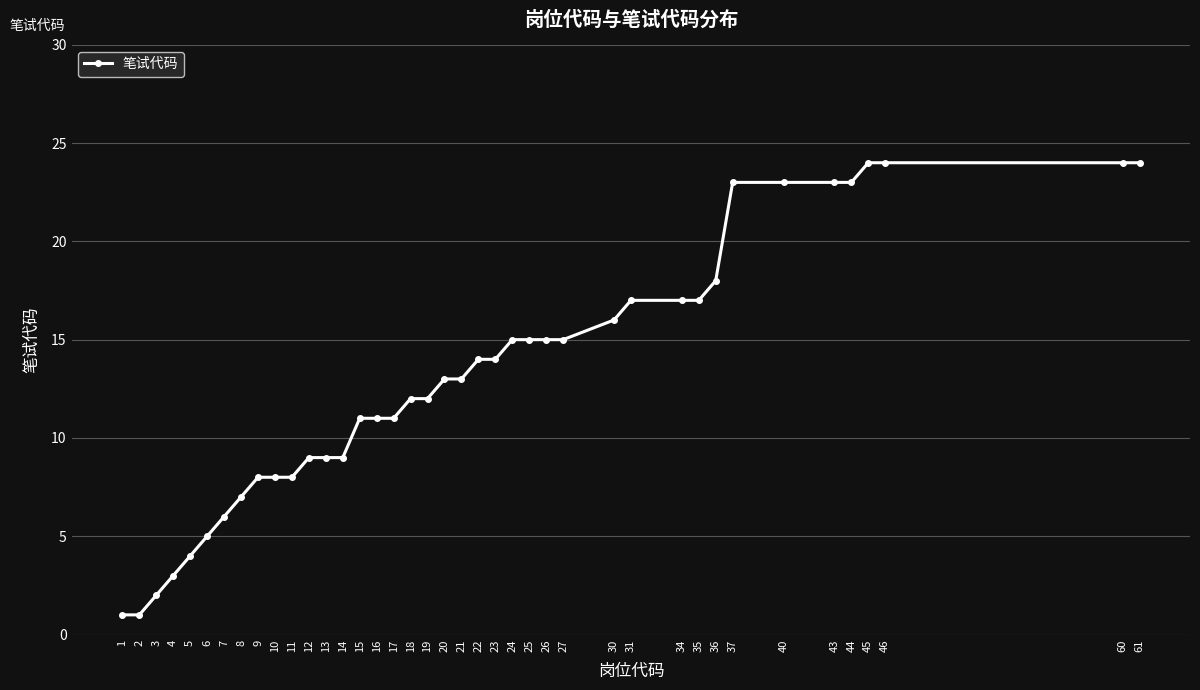

Count the number of data series in this chart.

1